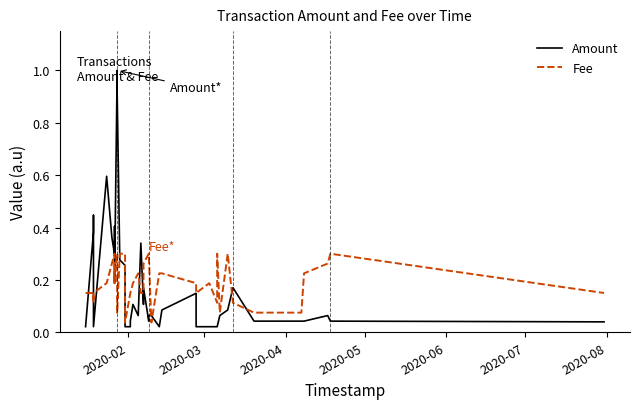

How many lines are shown in the chart?

2